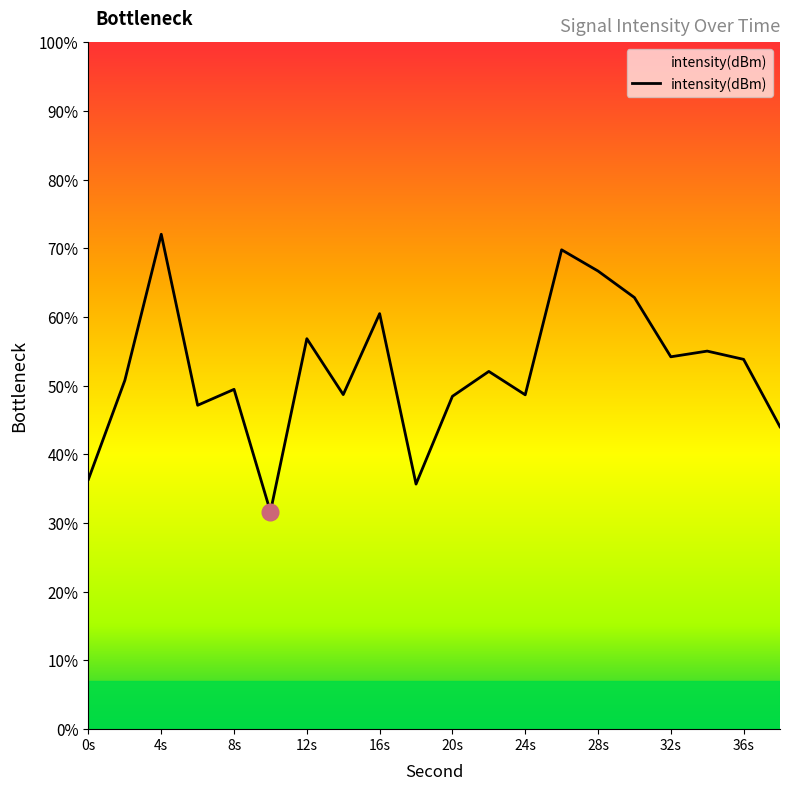

Where does the data first go above -119?

4s